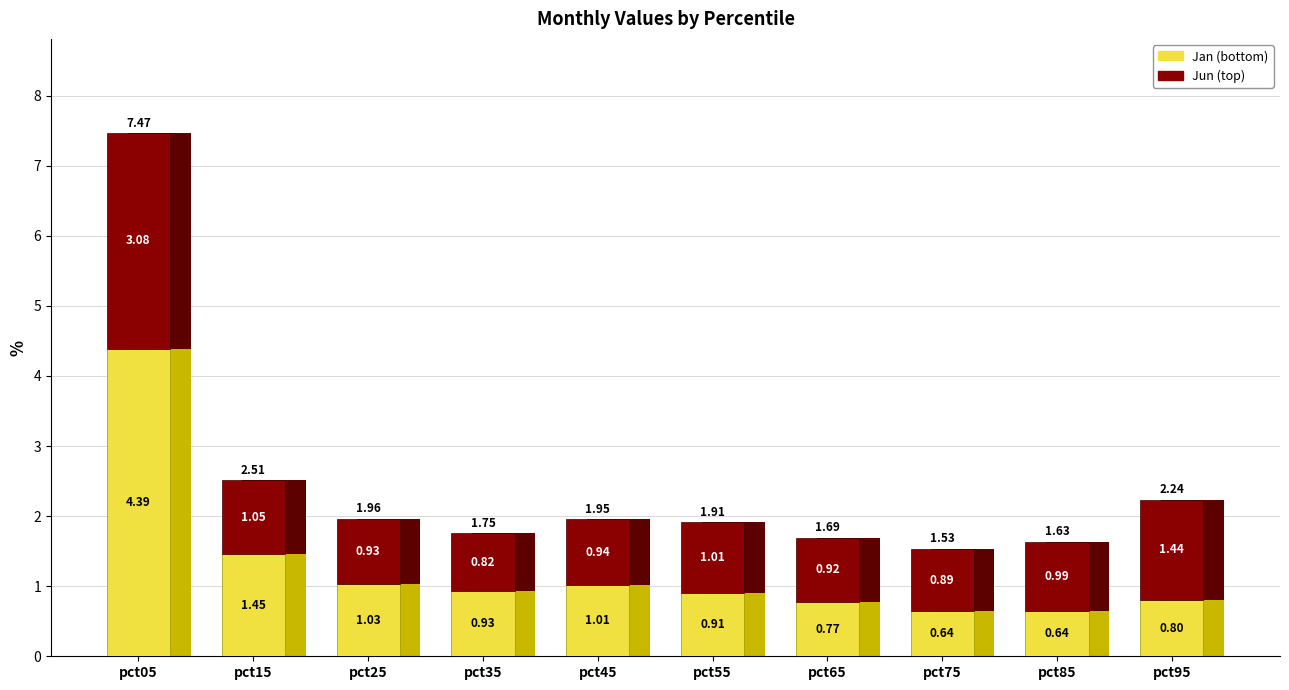

Which series has the largest range (max minus min)?

Jan